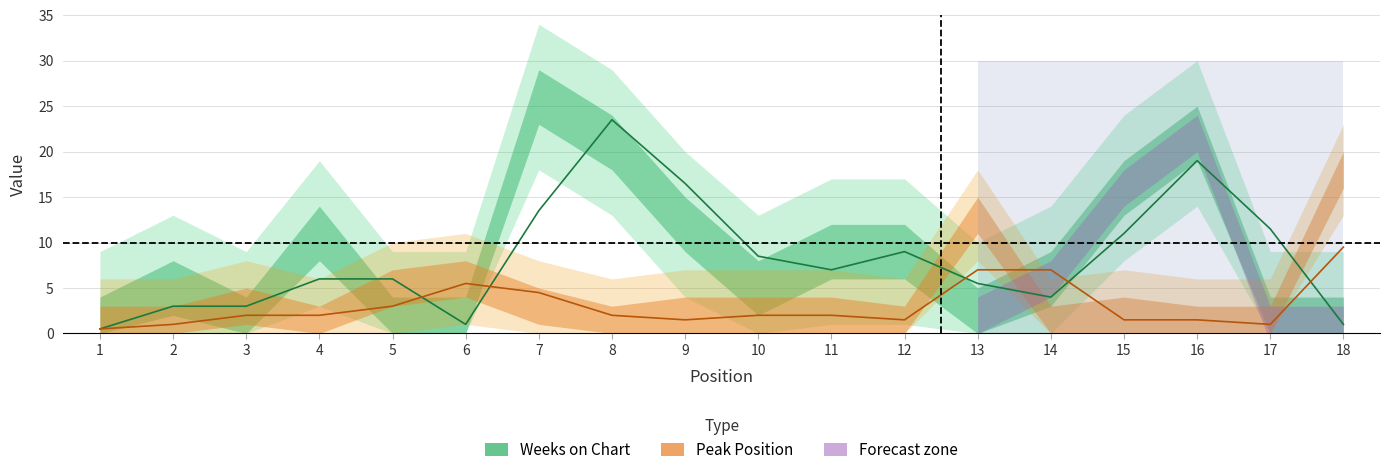

What are all the series names shown in the legend?

Weeks on Chart, Peak Position